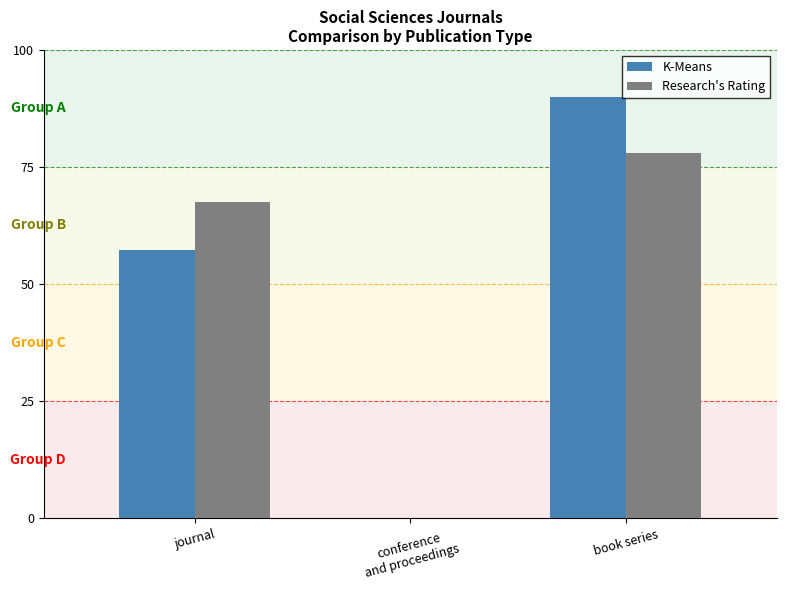

Is it true that K-Means equals 77.9 at journal?

False